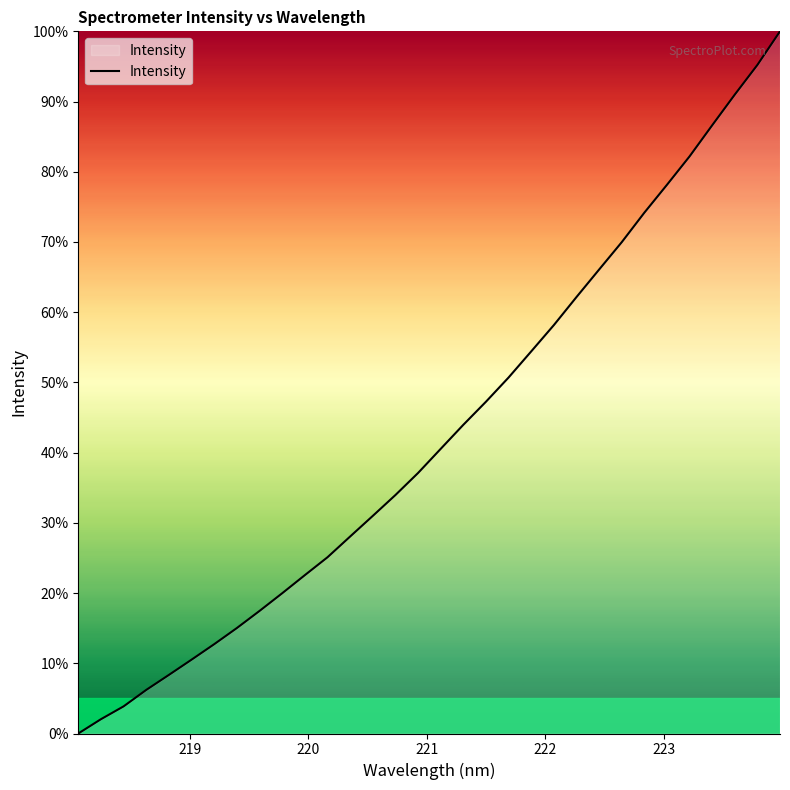

What is the difference between the maximum and minimum values?

100.0